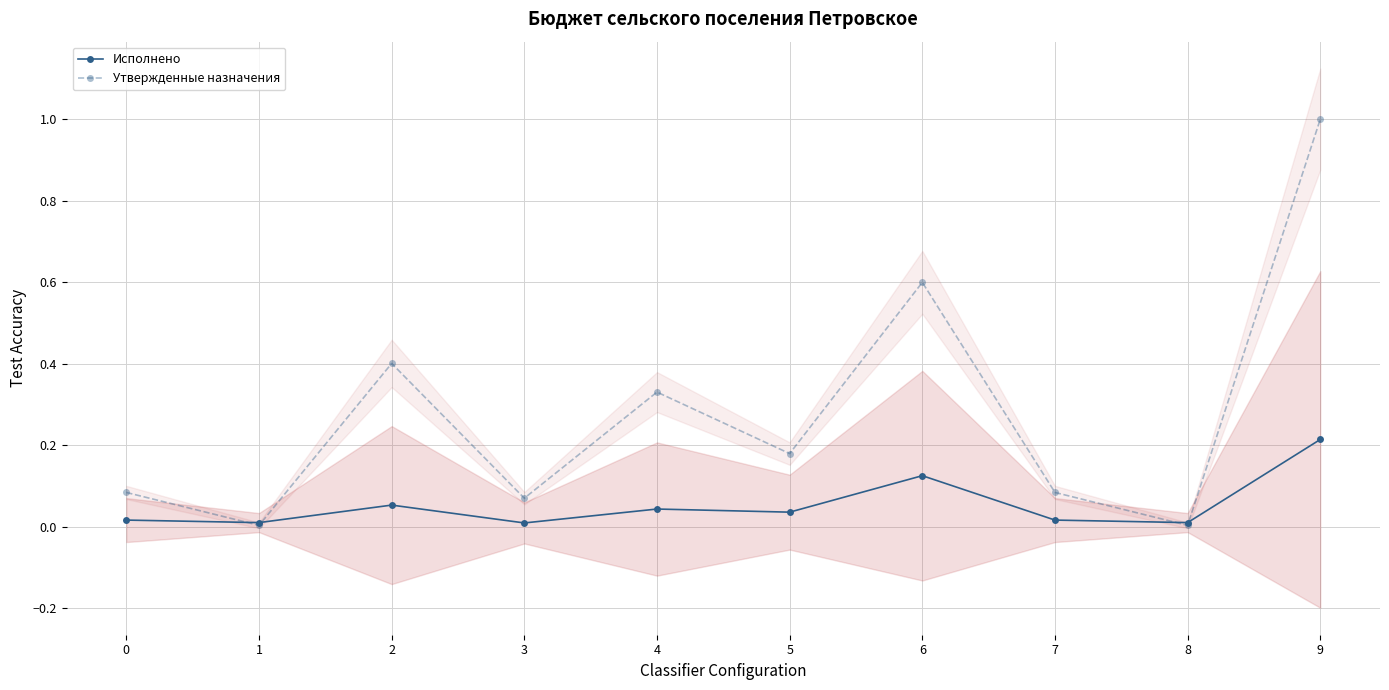

What are all the series names shown in the legend?

Исполнено, Утвержденные назначения